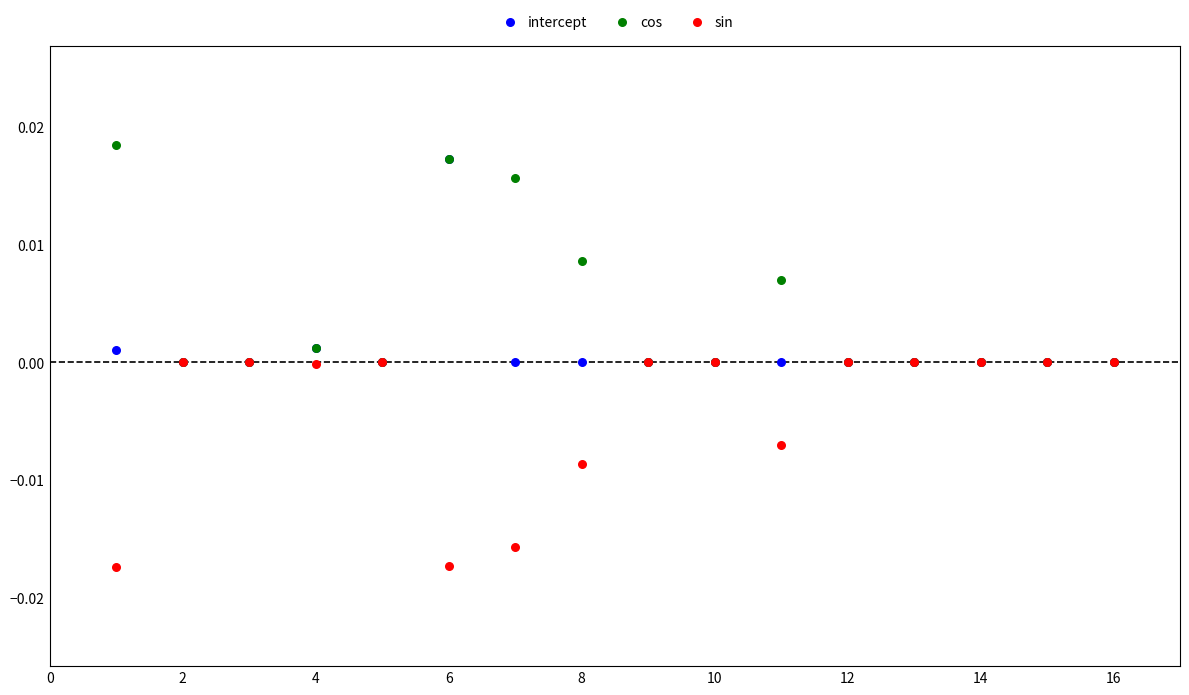

Which series contains the highest Y value?

cos